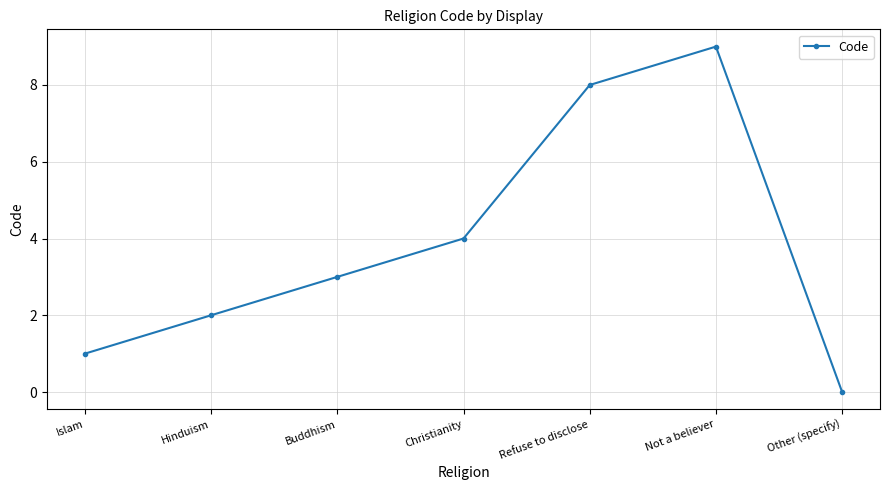

Is this an area chart (filled region under the line)?

No